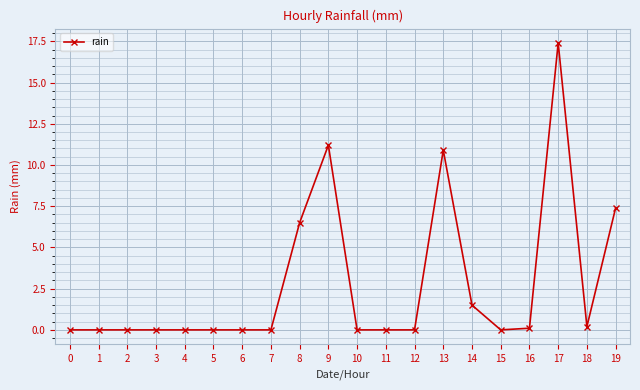

At which label is the value closest to 8?

19